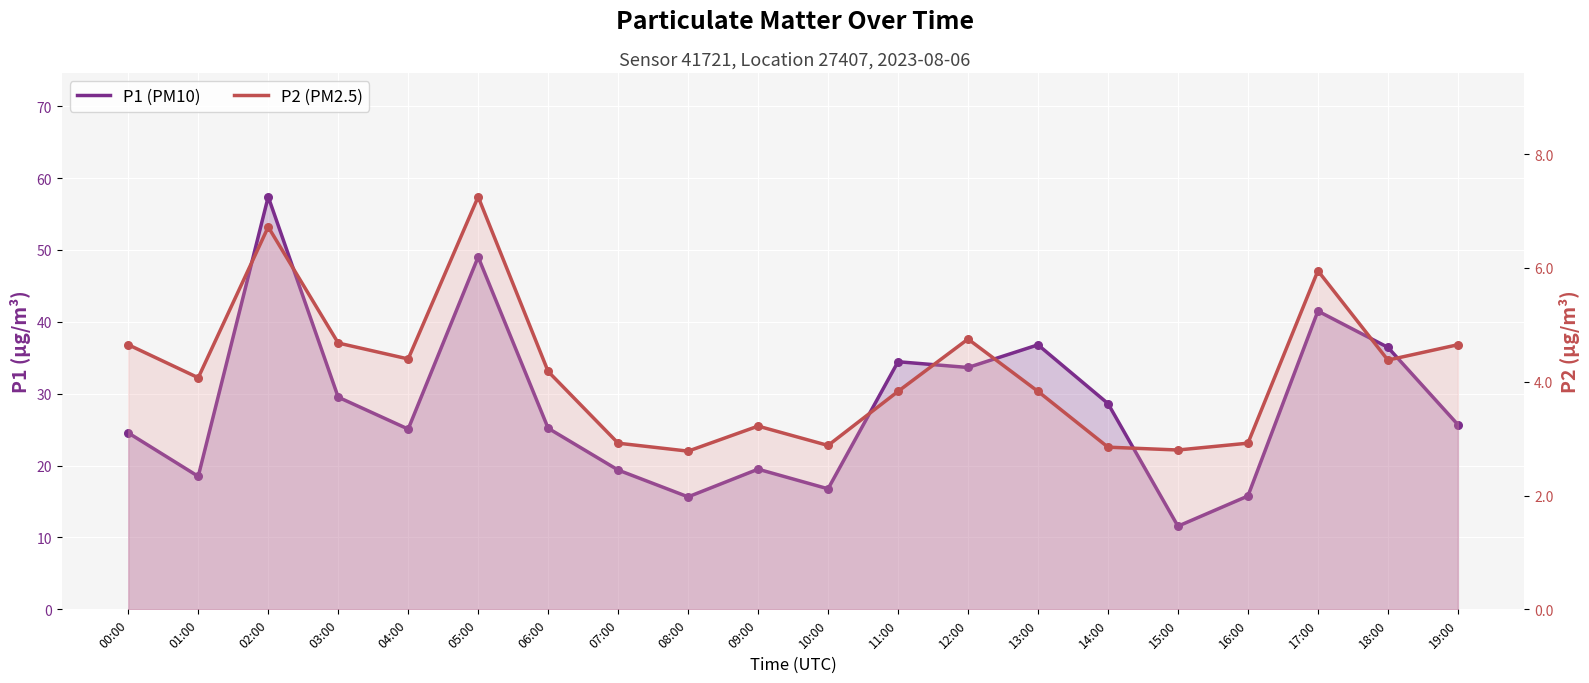

What are all the series names shown in the legend?

P1 (PM10), P2 (PM2.5)